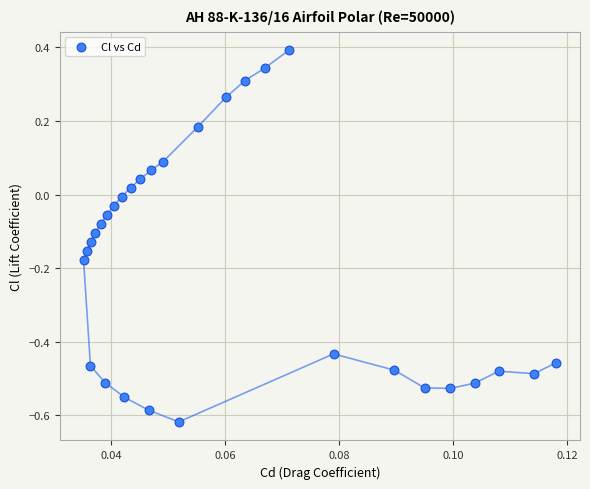

What is the range of Y values (max minus min)?

1.0